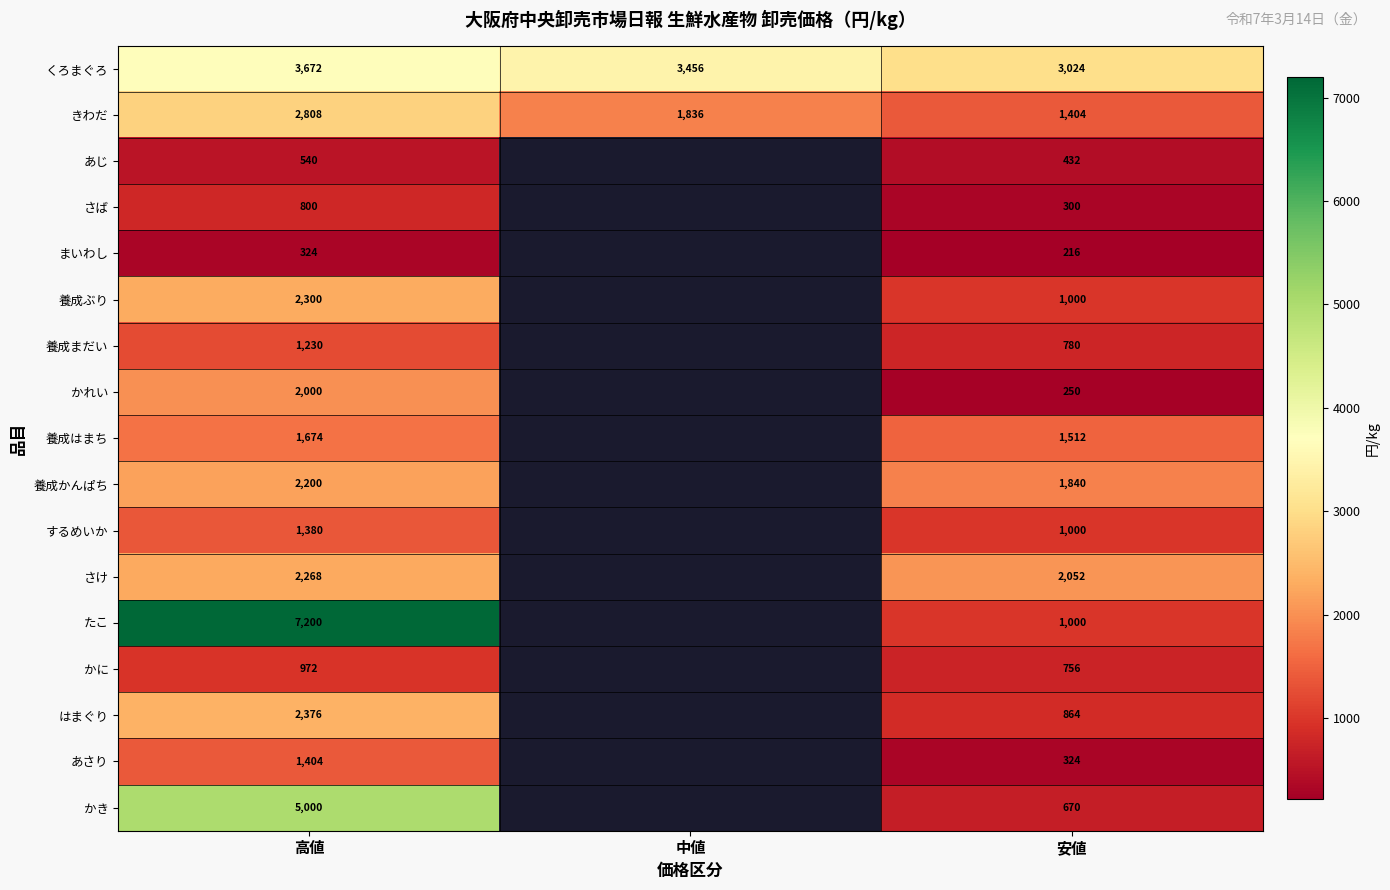

Is it true that さば equals 192.6 at 安値?

False